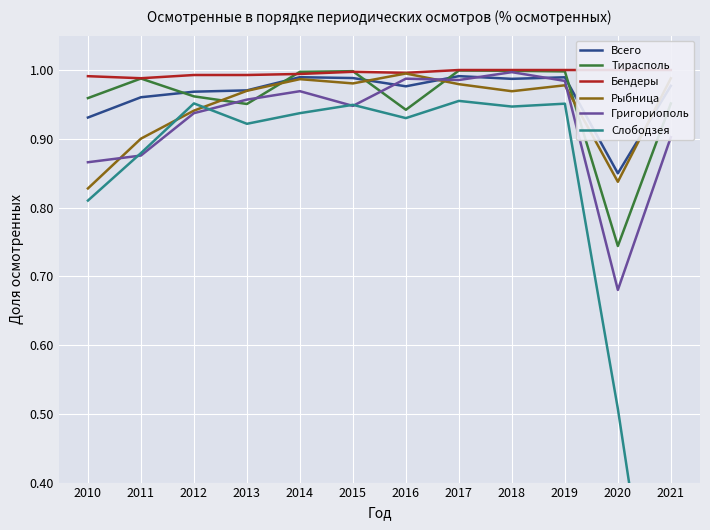

Which series has the widest spread of values?

Слободзея